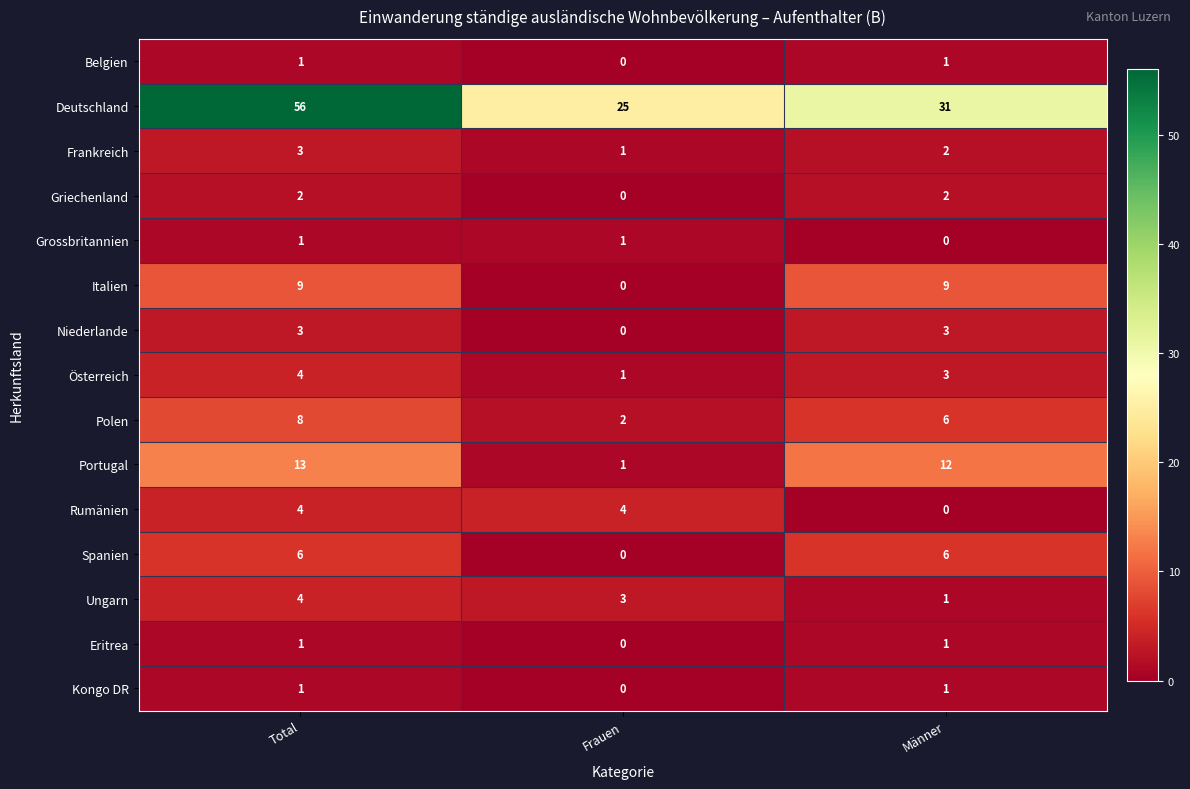

The Grossbritannien series shows 1 at Frauen. True or false?

True